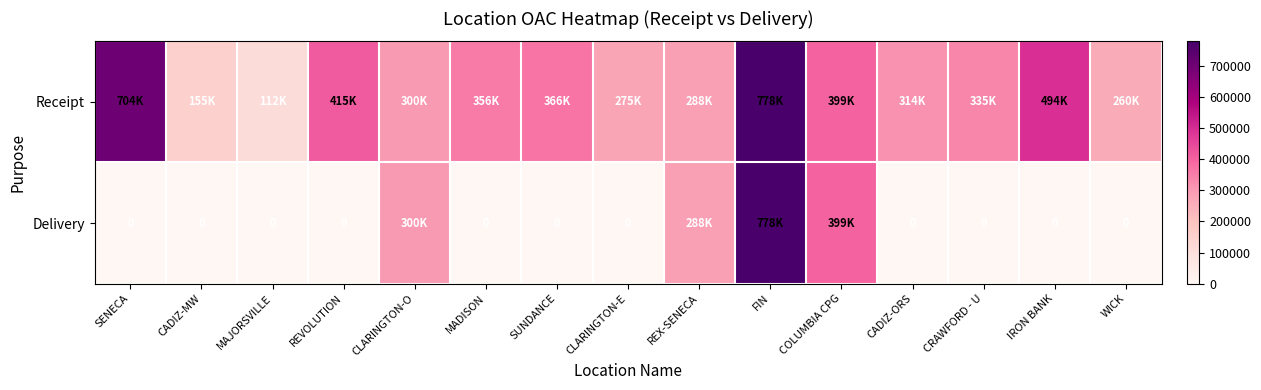

Rank the series at CADIZ-MW from lowest to highest value.

Delivery, Receipt